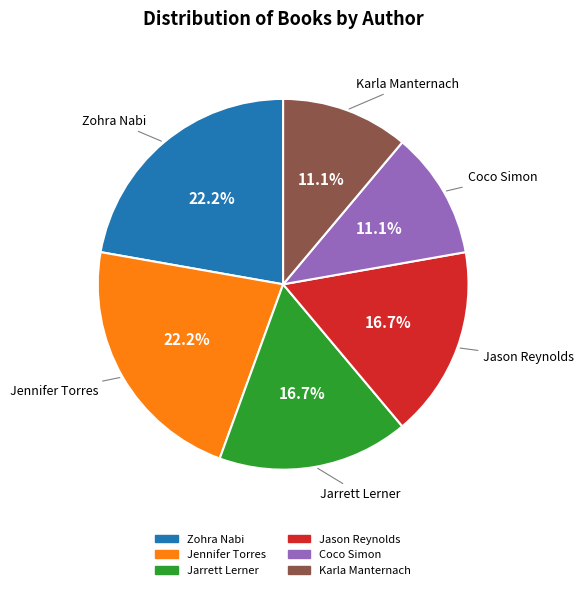

Is there a majority slice in this chart?

No